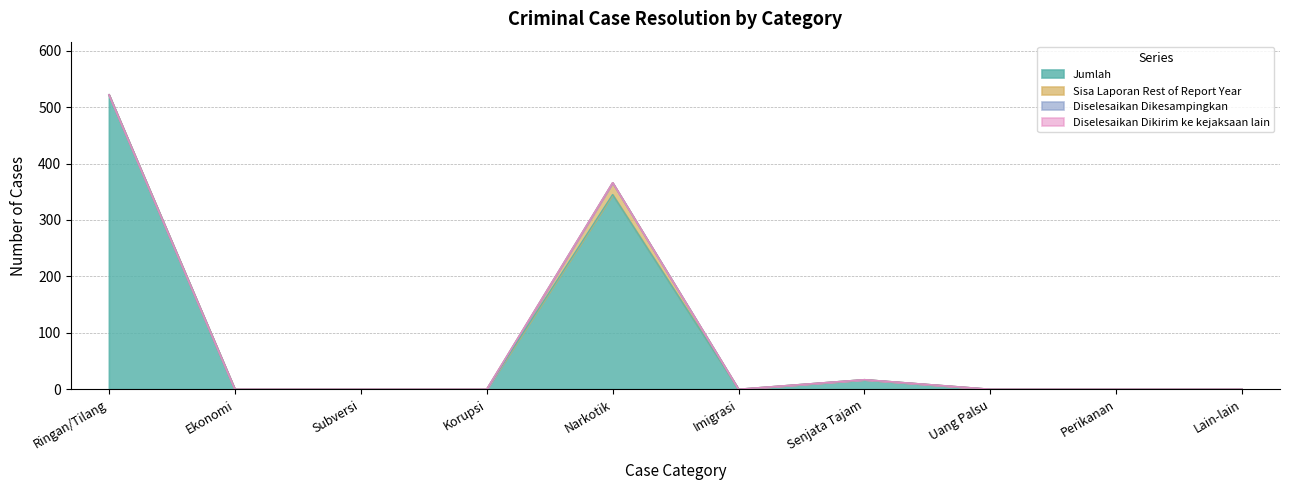

Where is the first local minimum for Jumlah?

Imigrasi